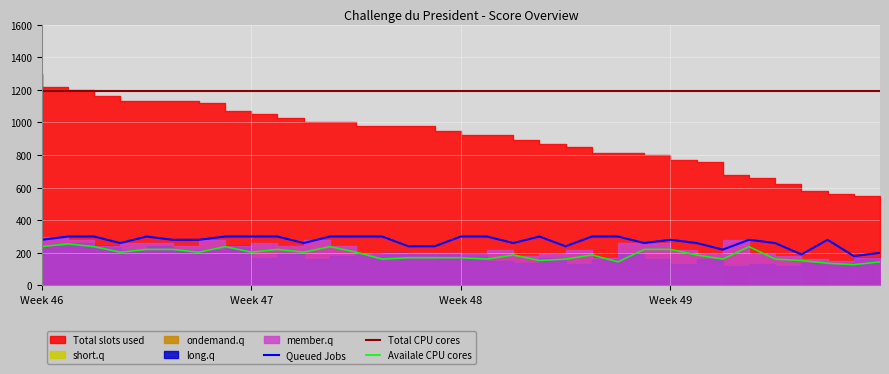

True or false: Queued Jobs and Availale CPU cores cross at least once.

False